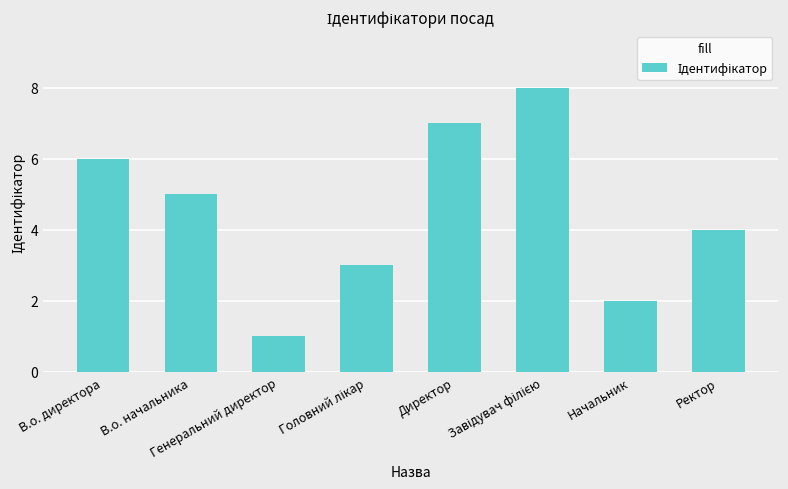

What is the difference between the second highest and minimum values?

6